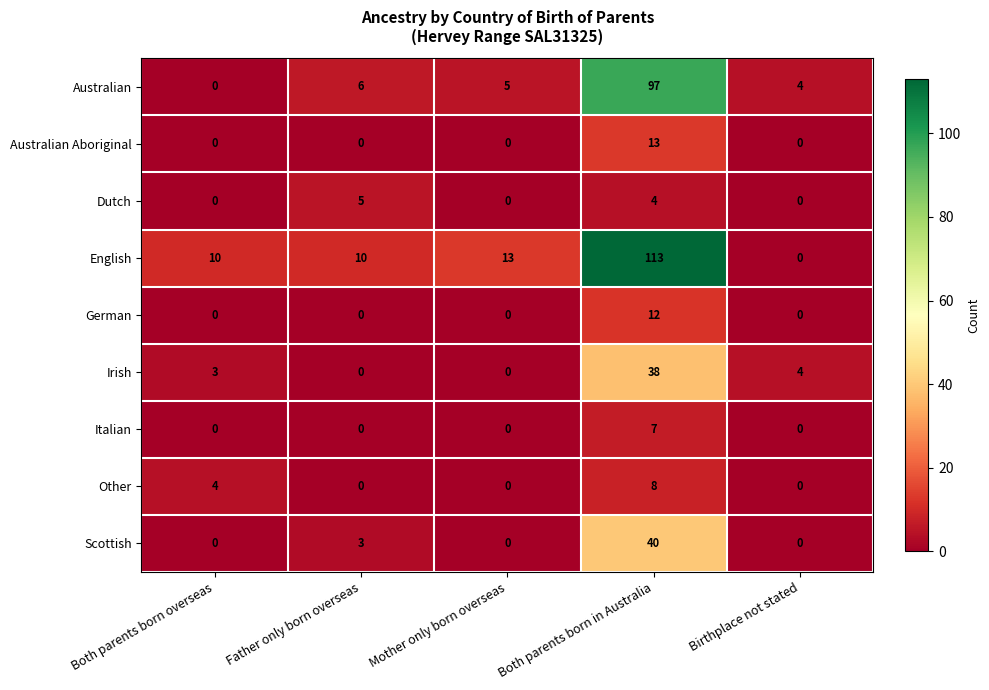

Rank the series by their maximum value, from highest to lowest.

English, Australian, Scottish, Irish, Australian Aboriginal, German, Other, Italian, Dutch